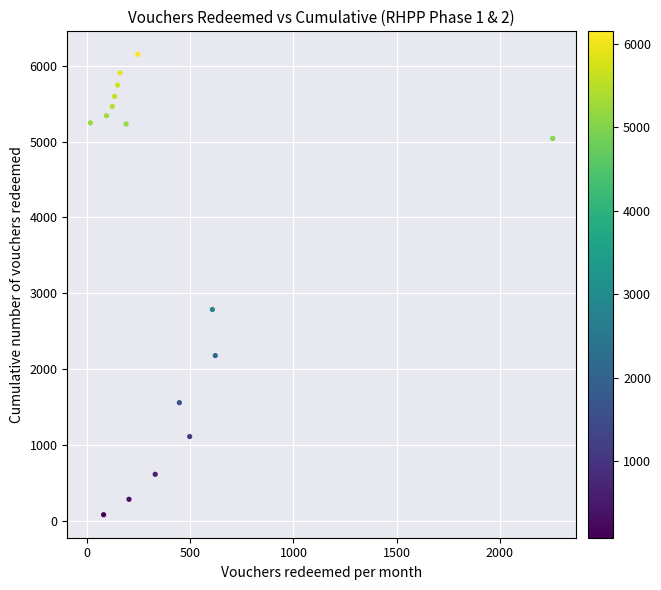

What Y value in the scatter plot is closest to 3114?

2785